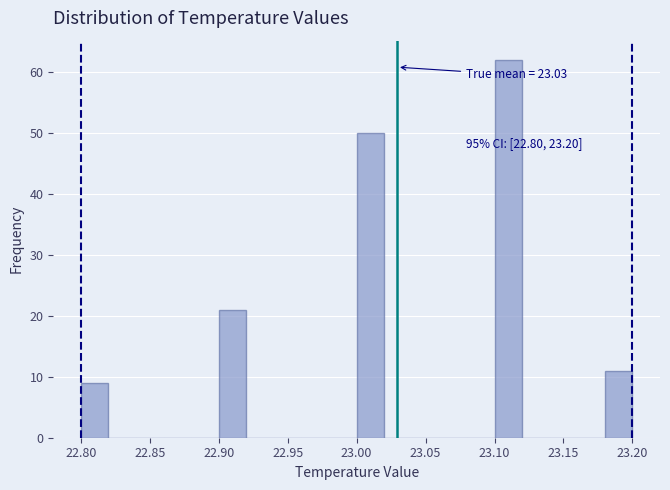

Which range on the x-axis has the tallest bar?

23.10 to 23.12